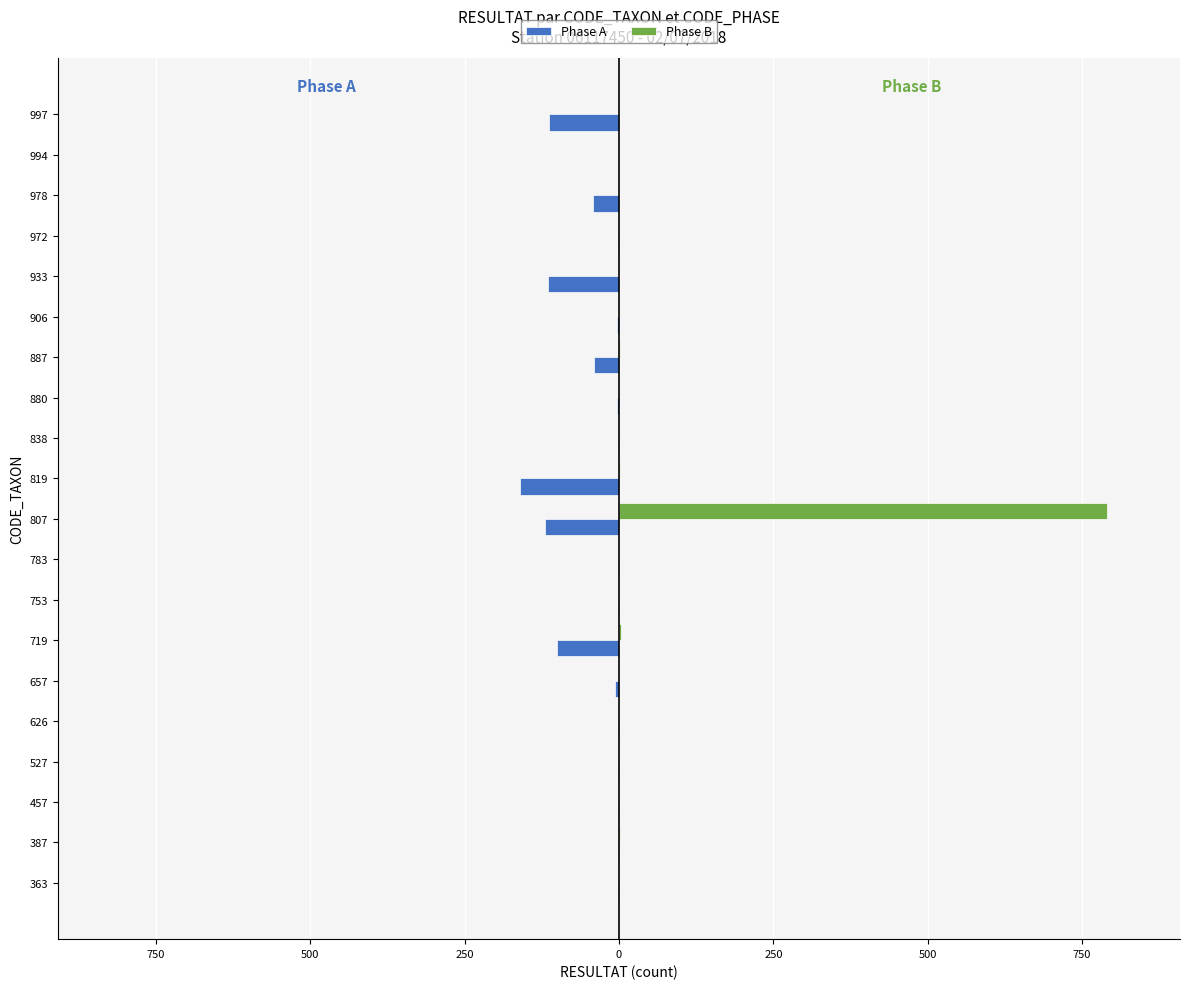

What are all the series names shown in the legend?

Phase A, Phase B